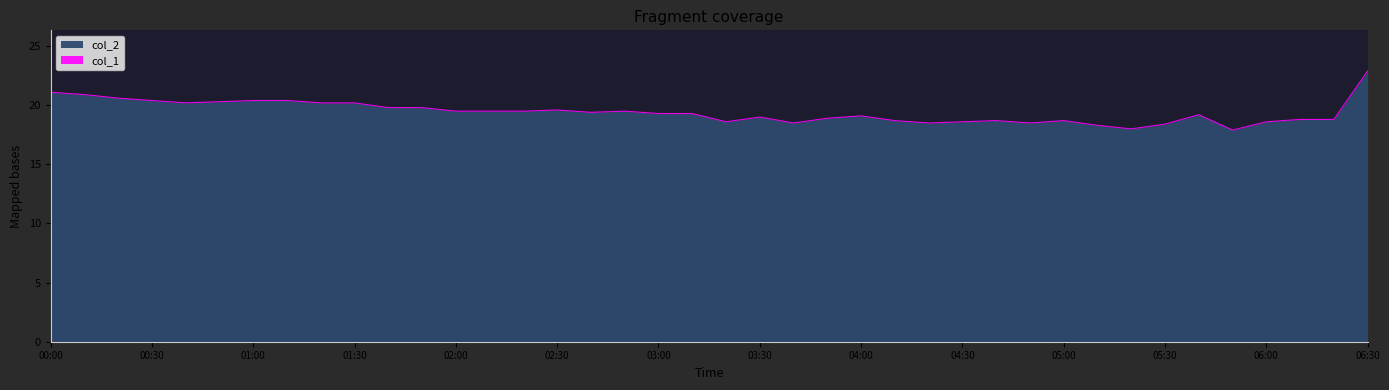

How many values exceed 19?

23